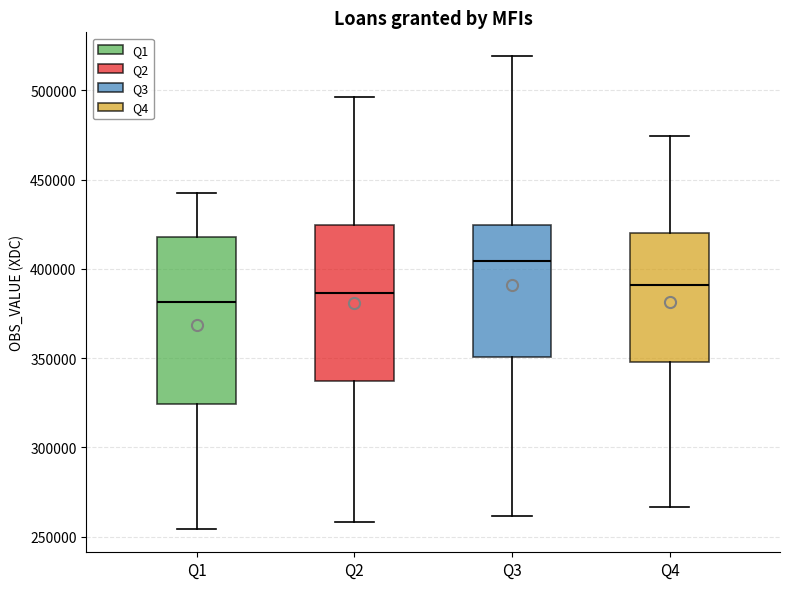

Reading left to right, read every box against the y-axis: the position of its median line, the range the box covers, and the ends of its whiskers. The values are not printed on the chart, so give them approximately, as read against the axis.

Q1: median 380000, box 325000 to 420000, whiskers 255000 to 440000
Q2: median 385000, box 335000 to 425000, whiskers 260000 to 495000
Q3: median 405000, box 350000 to 425000, whiskers 260000 to 520000
Q4: median 390000, box 350000 to 420000, whiskers 265000 to 475000